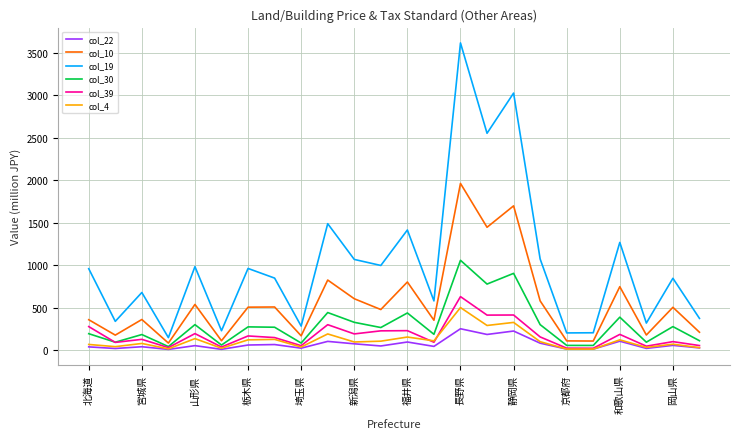

Which series has the largest total across all categories?

col_19